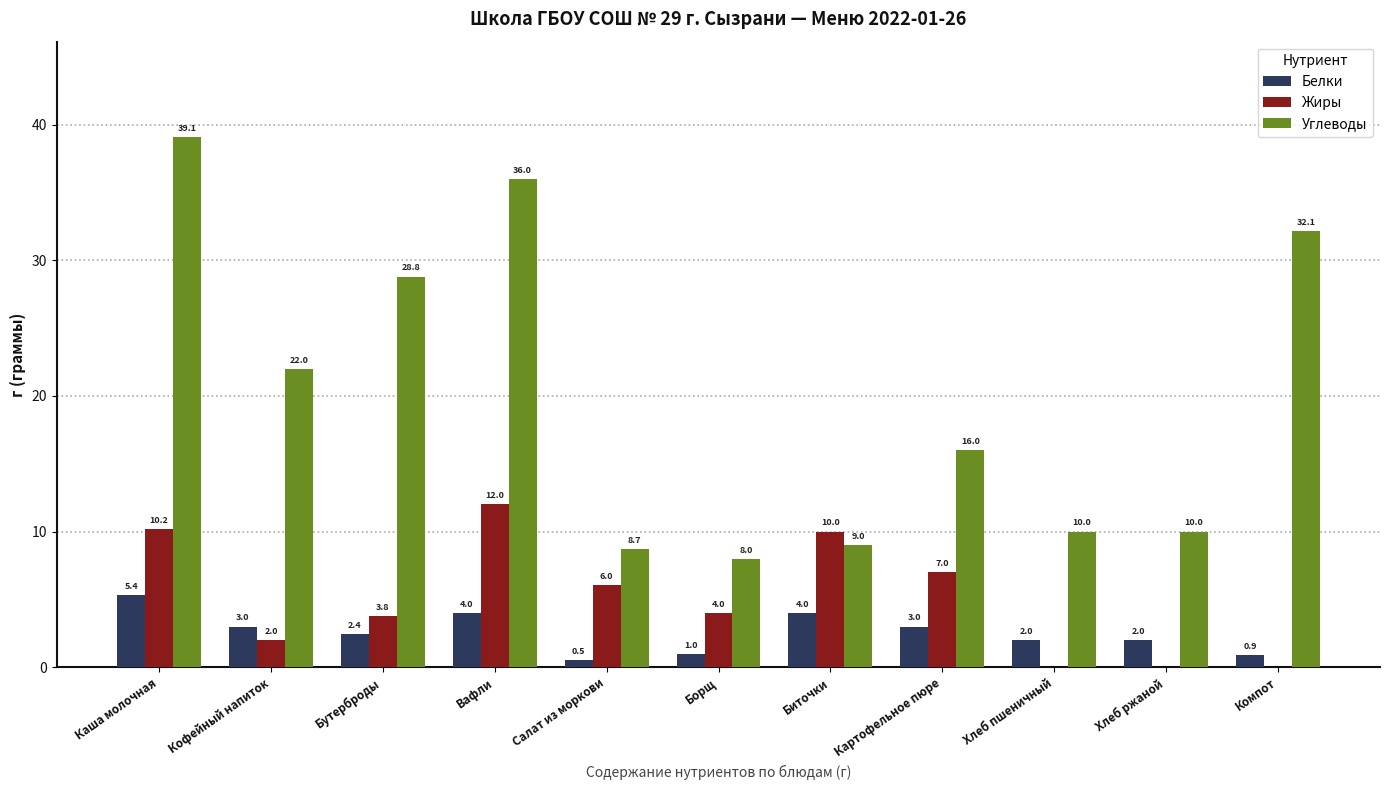

Which series changed the most between Кофейный напиток and Борщ?

Углеводы